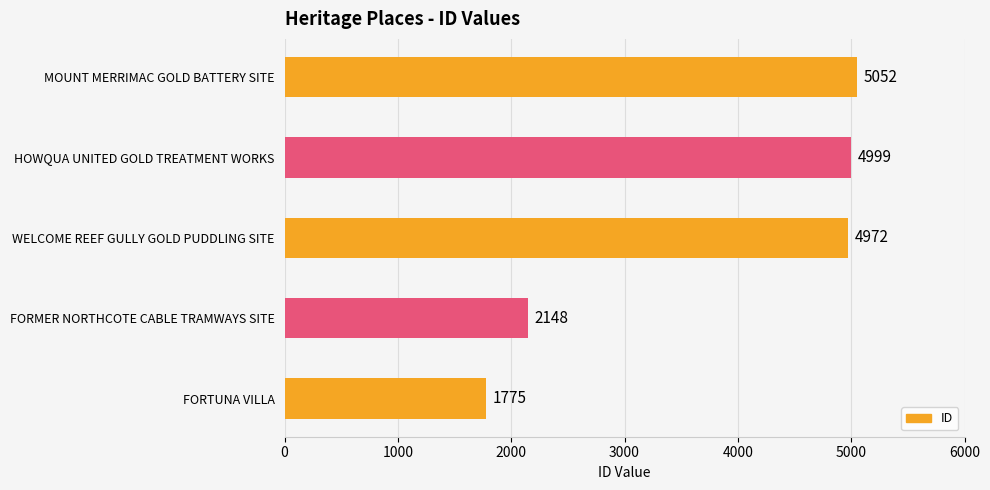

What is the difference between the second highest and second lowest values?

2851